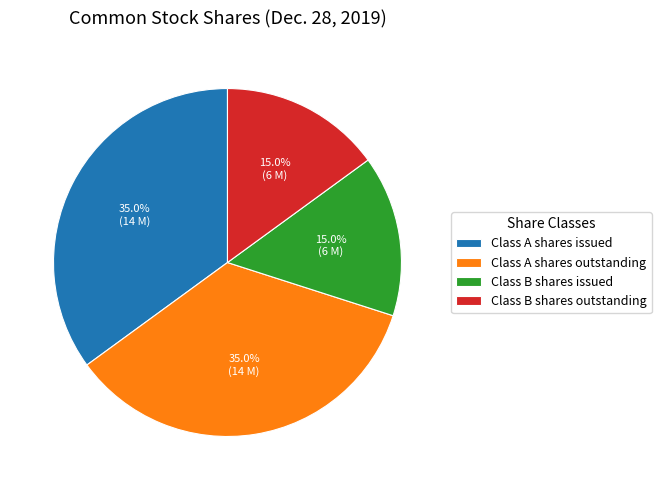

Is there a majority slice in this chart?

No